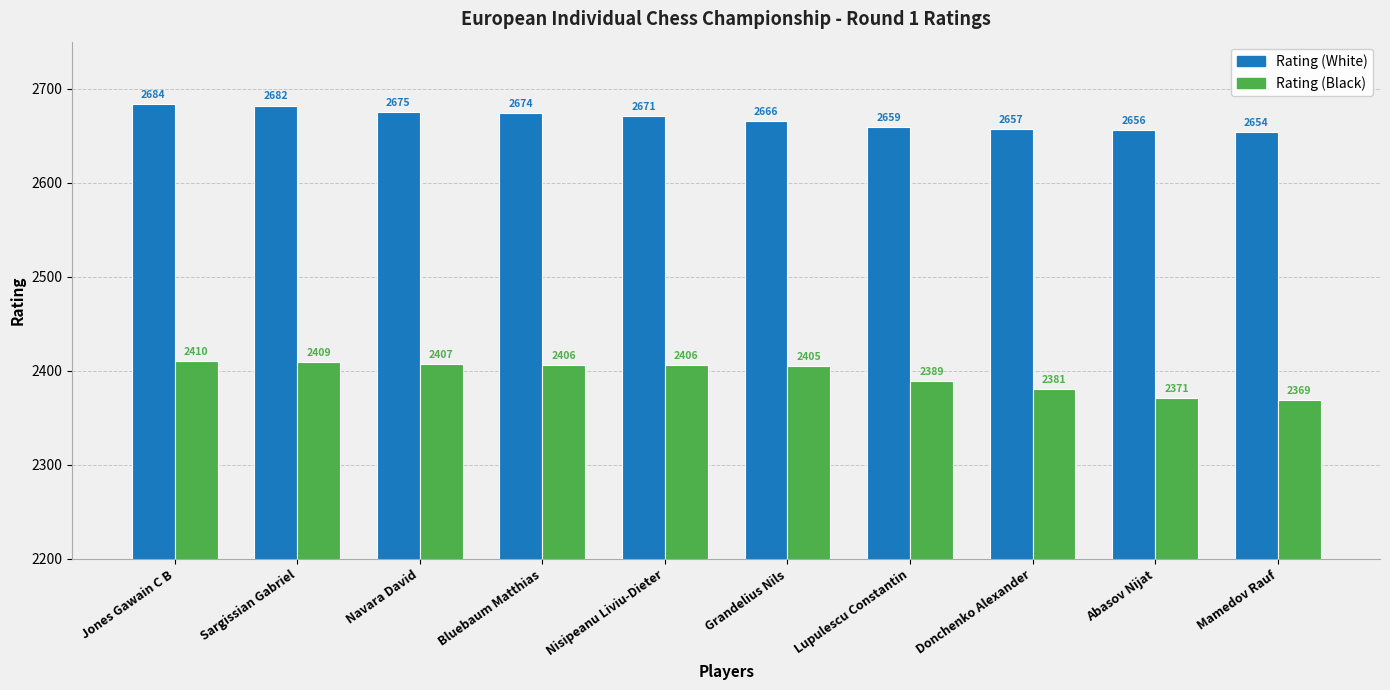

Reading right to left, what are all the values shown in this chart?

Rating (White): 2654	2656	2657	2659	2666	2671	2674	2675	2682	2684
Rating (Black): 2369	2371	2381	2389	2405	2406	2406	2407	2409	2410